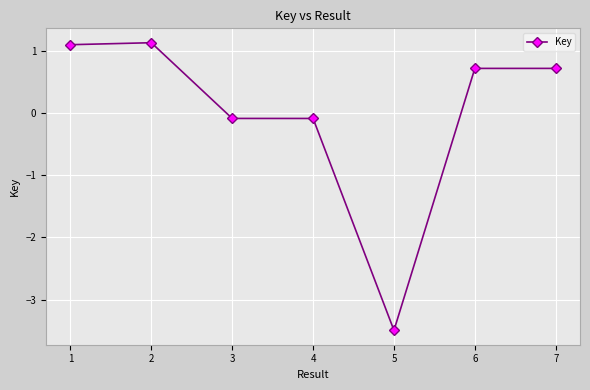

Where is the first local maximum?

2